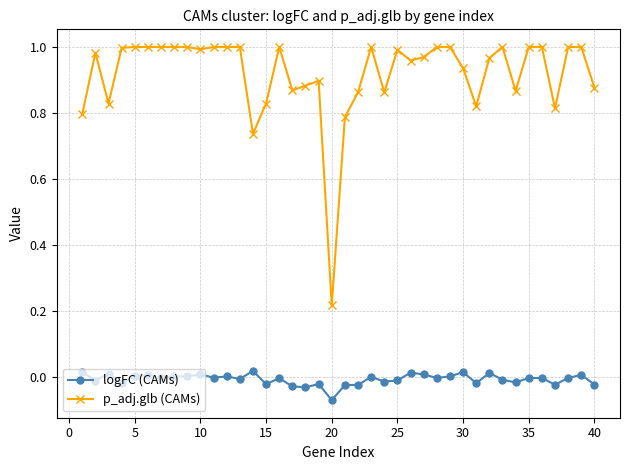

Which series has the widest spread of values?

p_adj.glb (CAMs)